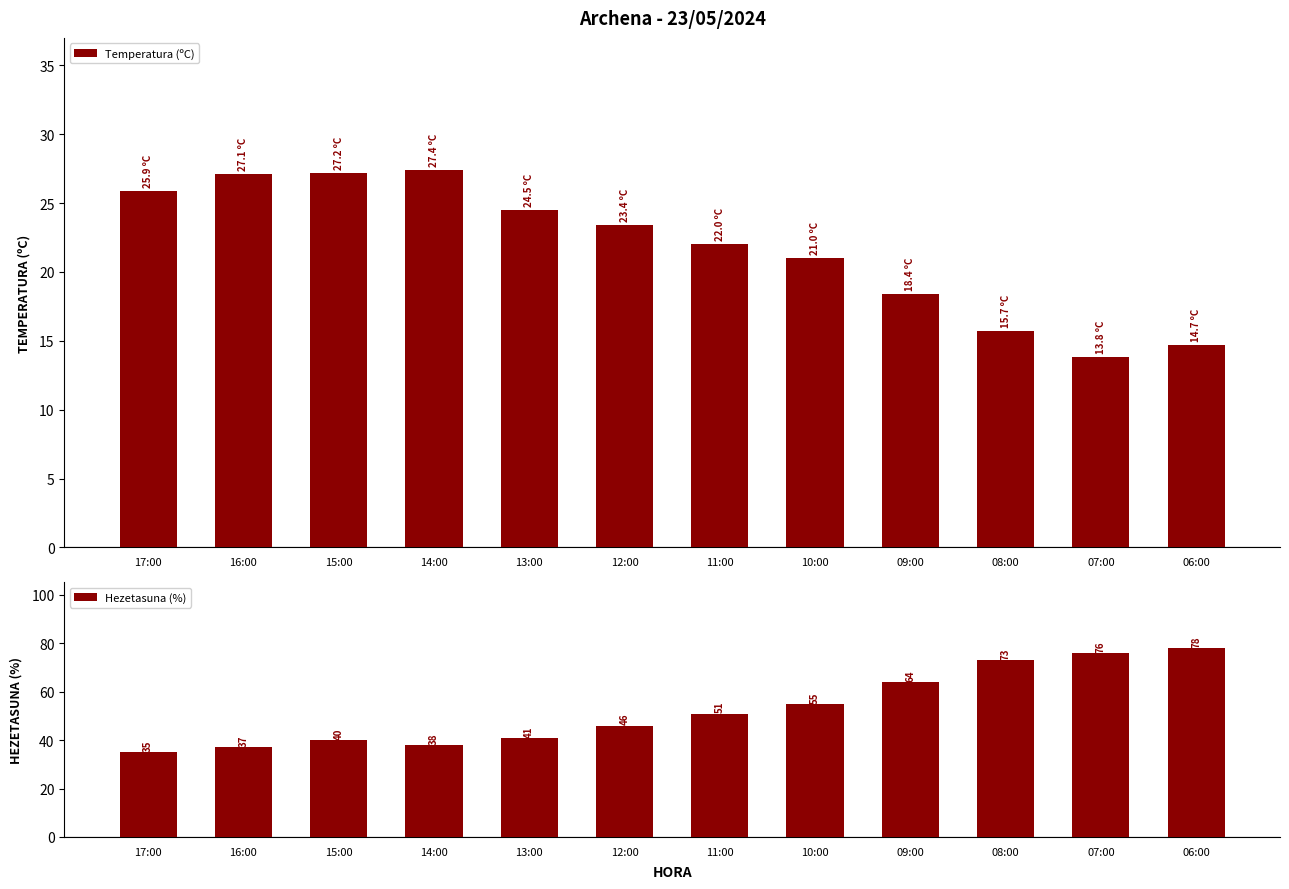

The Temperatura (ºC) series shows 13.8 at 07:00. True or false?

True